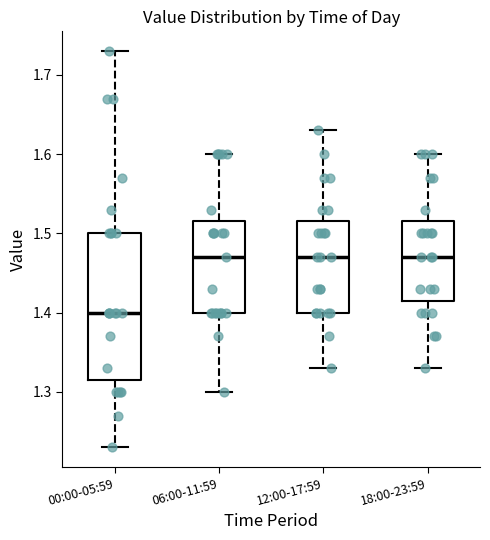

Reading left to right, transcribe this box plot: for each box, give where its median line is, the range the box spans, and where its two whiskers end, as read against the y-axis. The values are not printed on the chart, so give them approximately, as read against the axis.

00:00-05:59: median 1.40, box 1.32 to 1.50, whiskers 1.23 to 1.73
06:00-11:59: median 1.47, box 1.40 to 1.52, whiskers 1.30 to 1.60
12:00-17:59: median 1.47, box 1.40 to 1.52, whiskers 1.33 to 1.63
18:00-23:59: median 1.47, box 1.42 to 1.52, whiskers 1.33 to 1.60